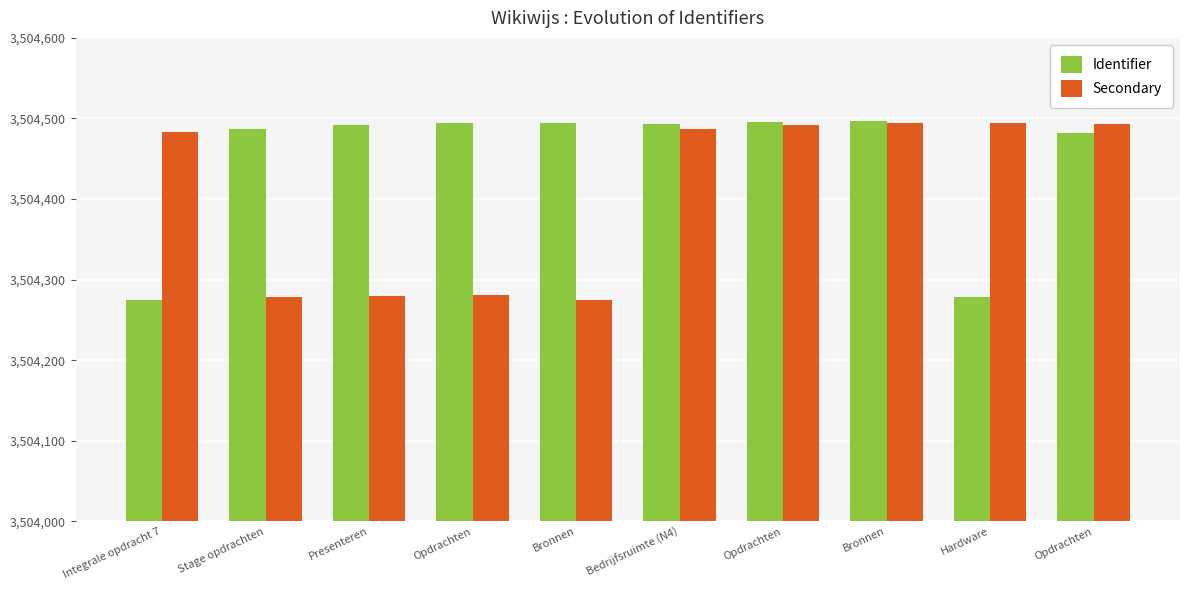

The Identifier series shows 3504497 at Bronnen. True or false?

True